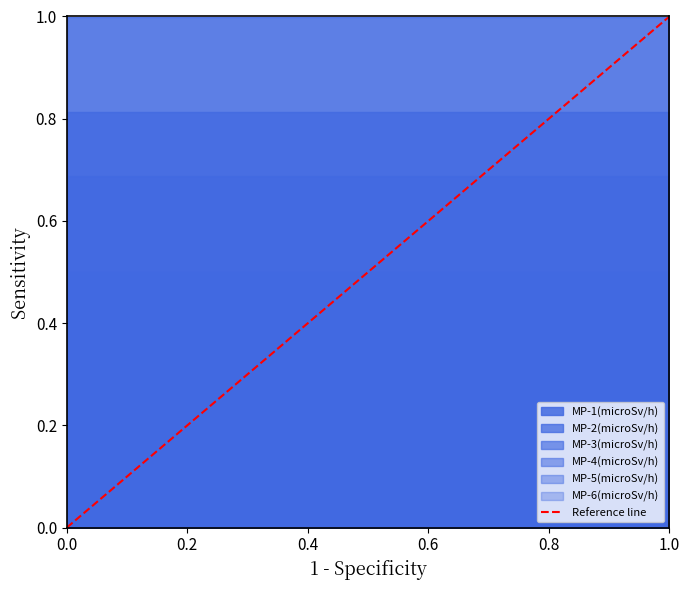

Rank the series by their maximum value, from lowest to highest.

MP-6(microSv/h), MP-5(microSv/h), MP-4(microSv/h), MP-3(microSv/h), MP-2(microSv/h), MP-1(microSv/h)